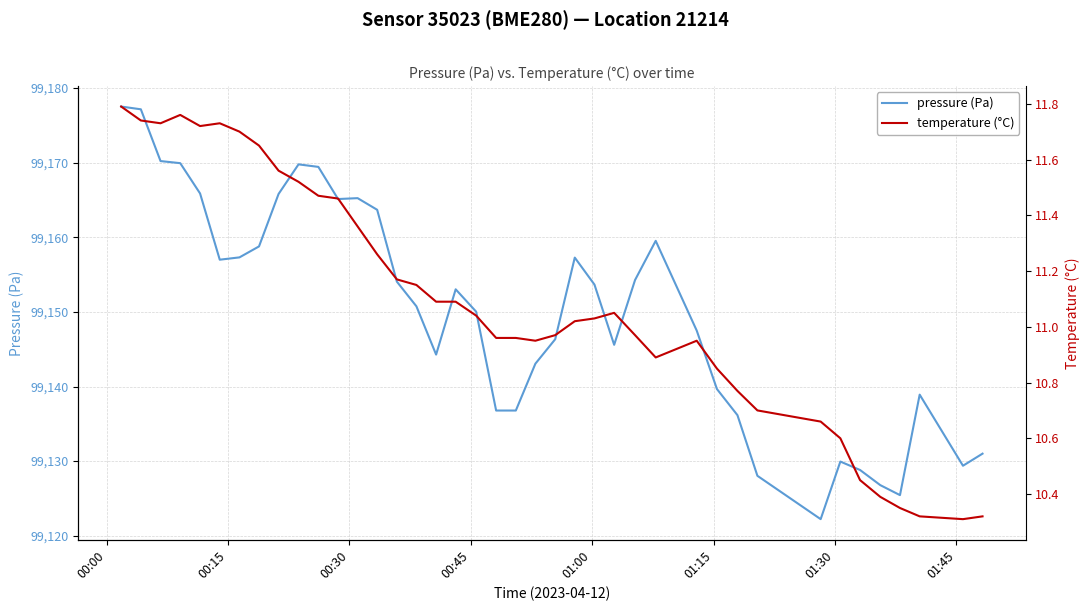

How many values in the temperature (°C) series exceed 11?

22